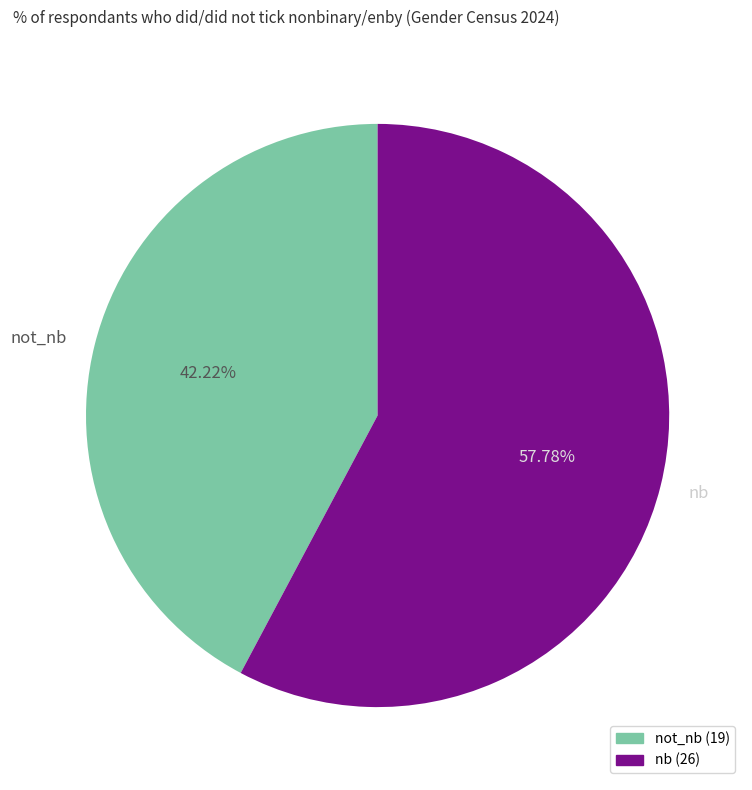

To the nearest percent, what is the average slice percentage?

50%